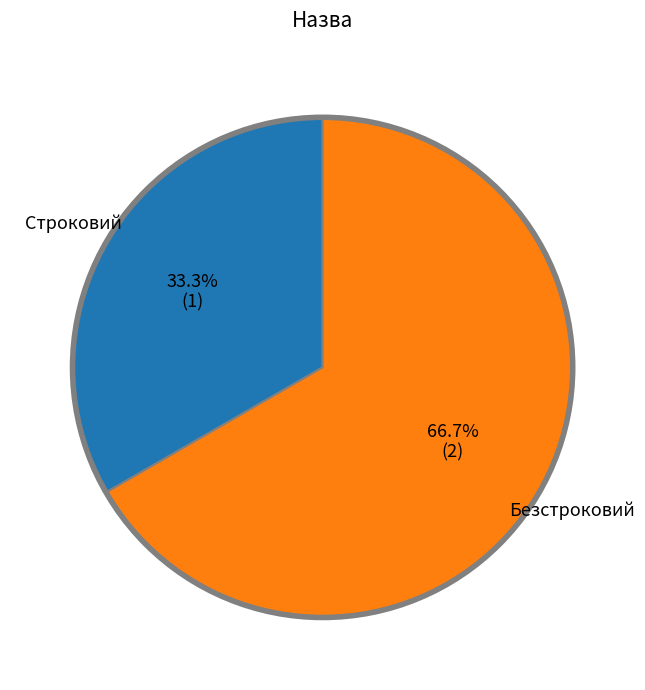

Is there any slice that represents more than half of the pie?

Yes